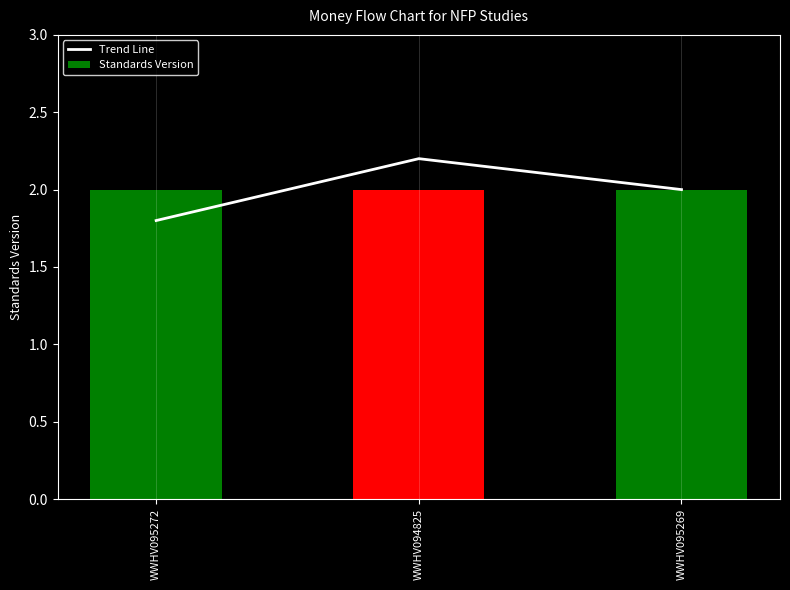

Reading left to right, list all the values displayed in this chart.

Trend Line: WWHV095272=1.8	WWHV094825=2.2	WWHV095269=2.0
Standards Version: WWHV095272=2.0	WWHV094825=2.0	WWHV095269=2.0